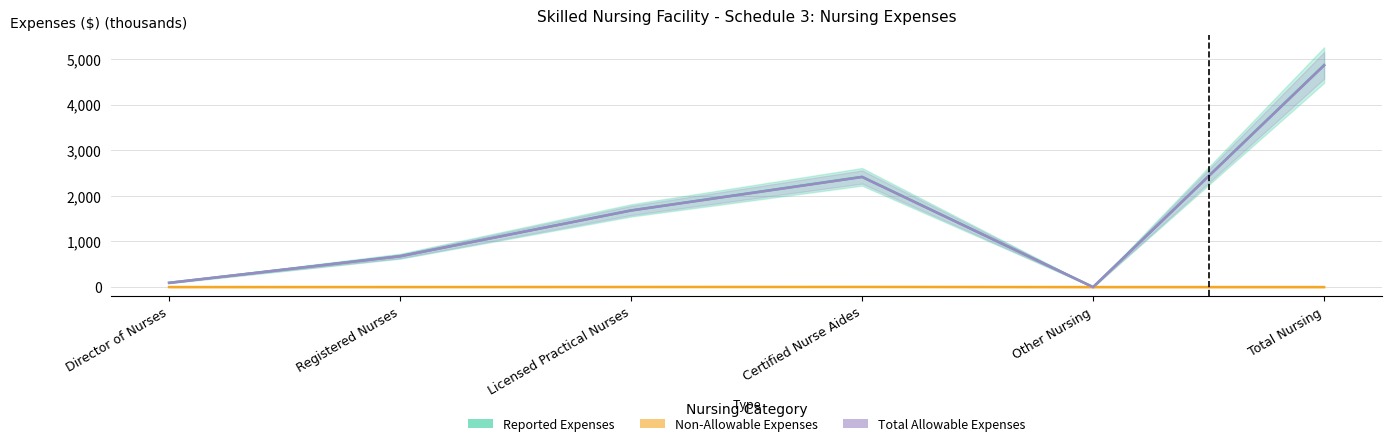

What is the difference between the maximum and minimum values in the Reported Expenses series?

4867.7